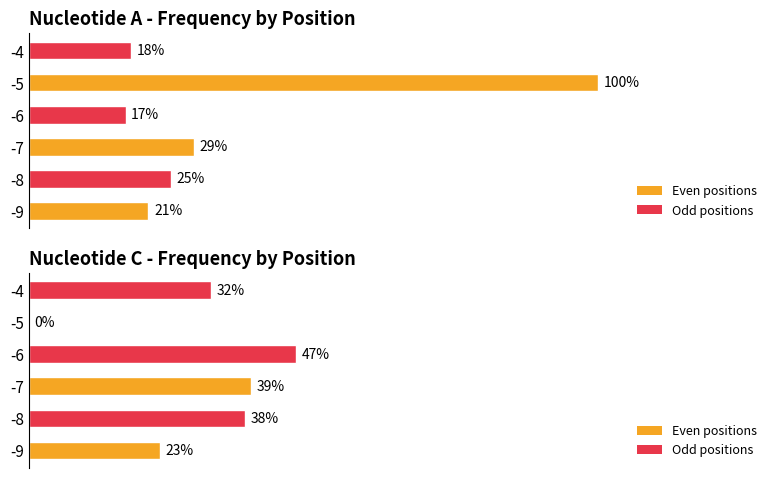

How many bars are there in total?

12